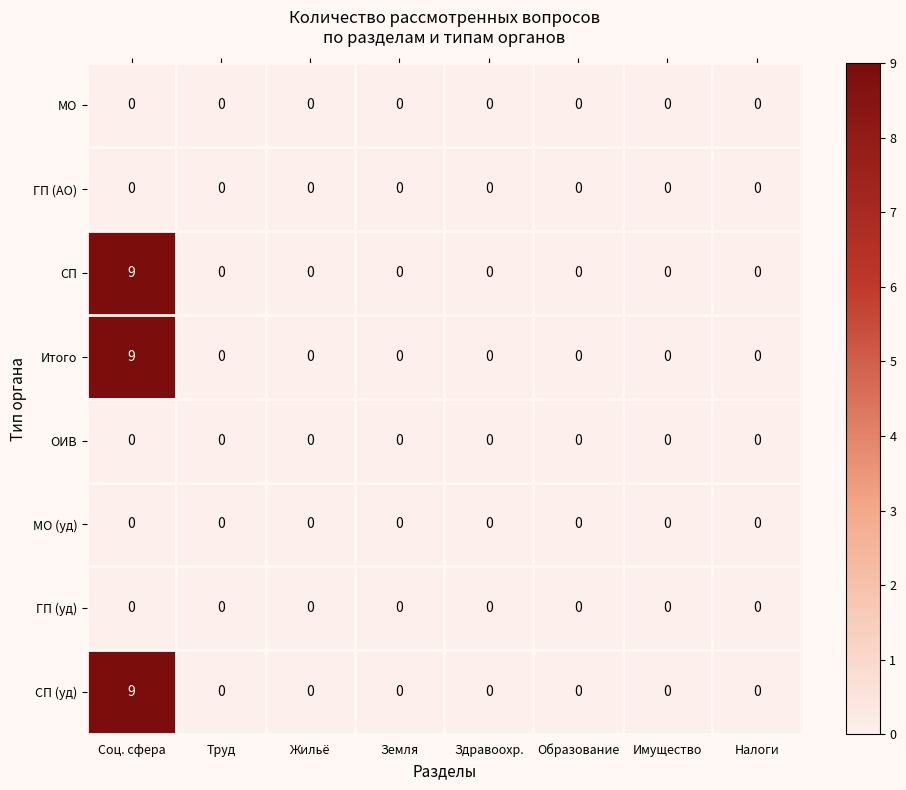

At which category is the sum across all series the highest?

Соц. сфера